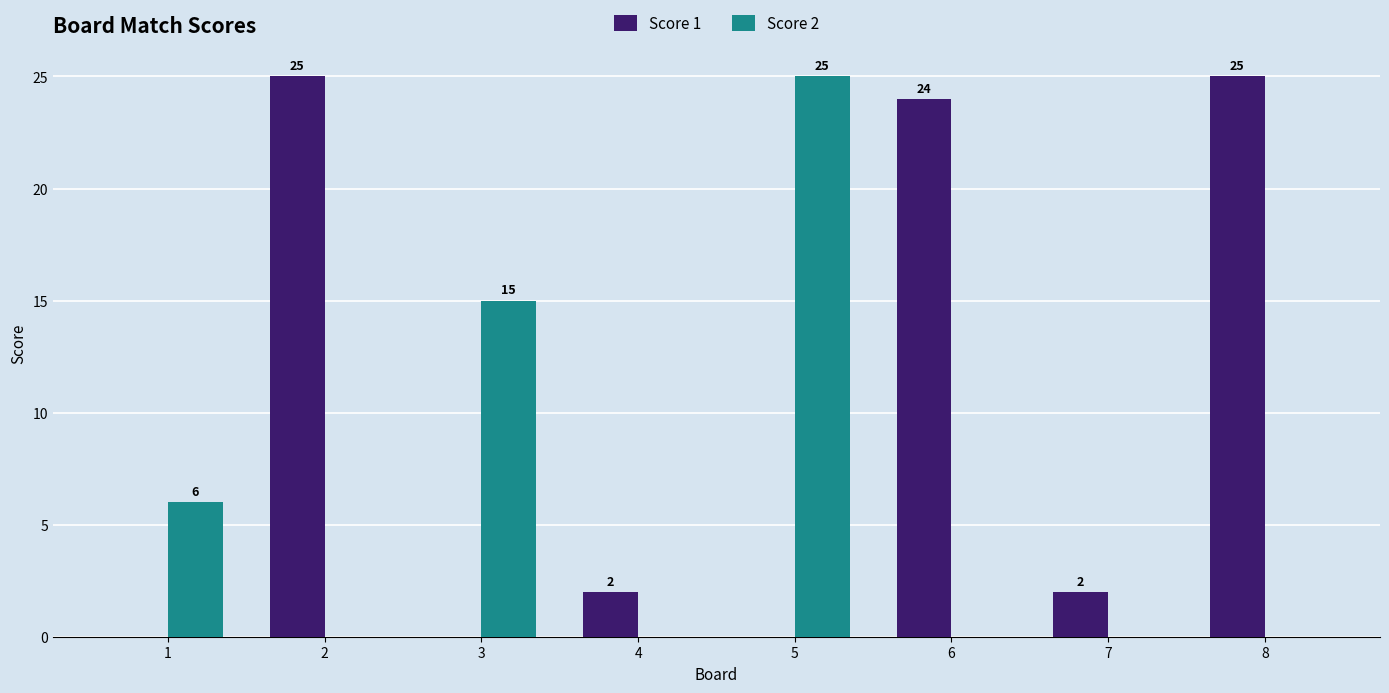

At which label does Score 2 reach its peak?

5